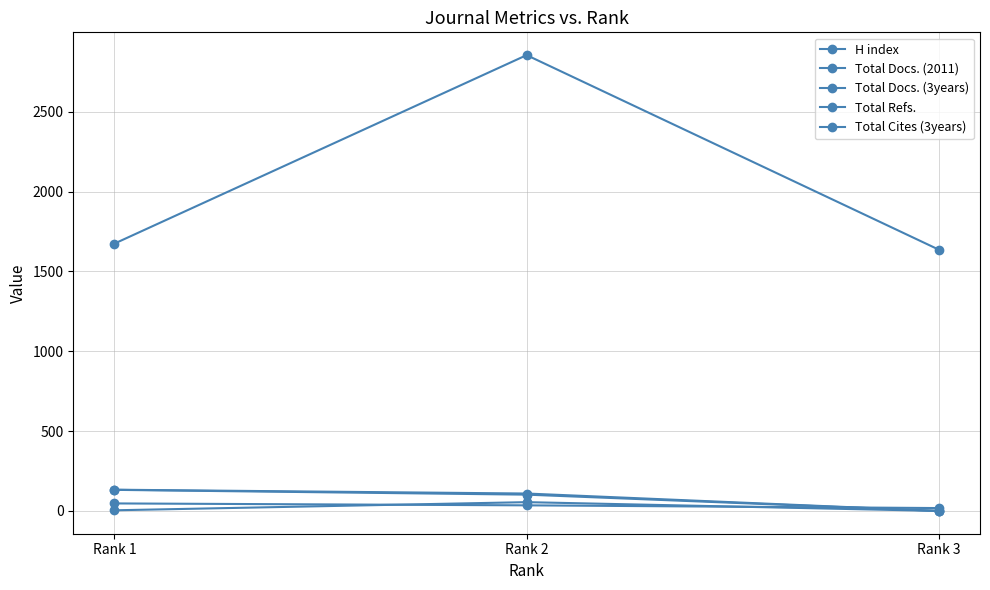

Which series has the widest spread of values?

Total Docs. (3years)